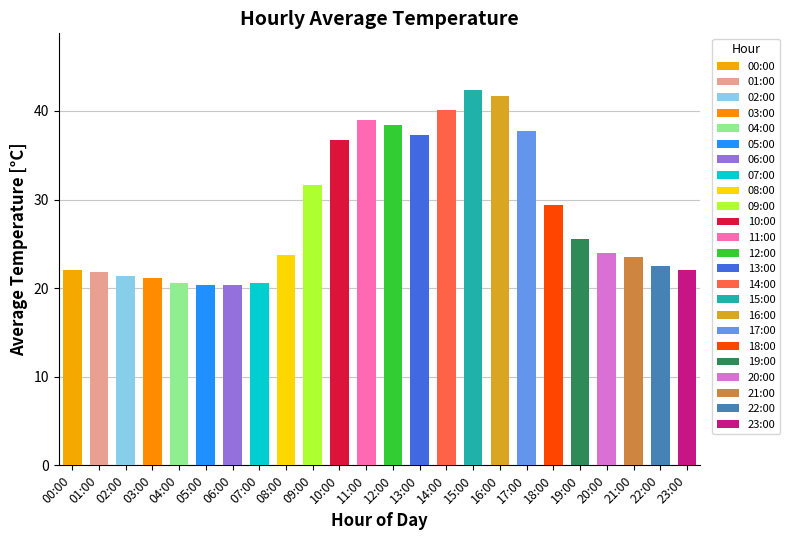

Which category has the lowest value across all series?

05:00